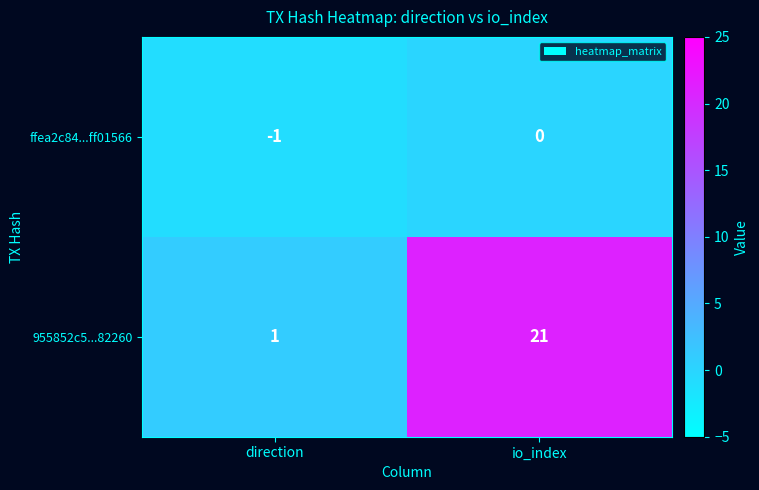

List the labels in order of 955852c5...82260 value, largest first.

io_index, direction